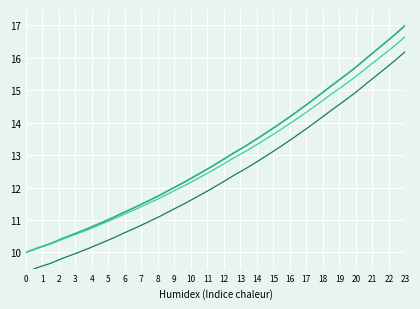

List the series in order of their overall mean, lowest first.

Intensity (smooth), Intensity (alt), Intensity